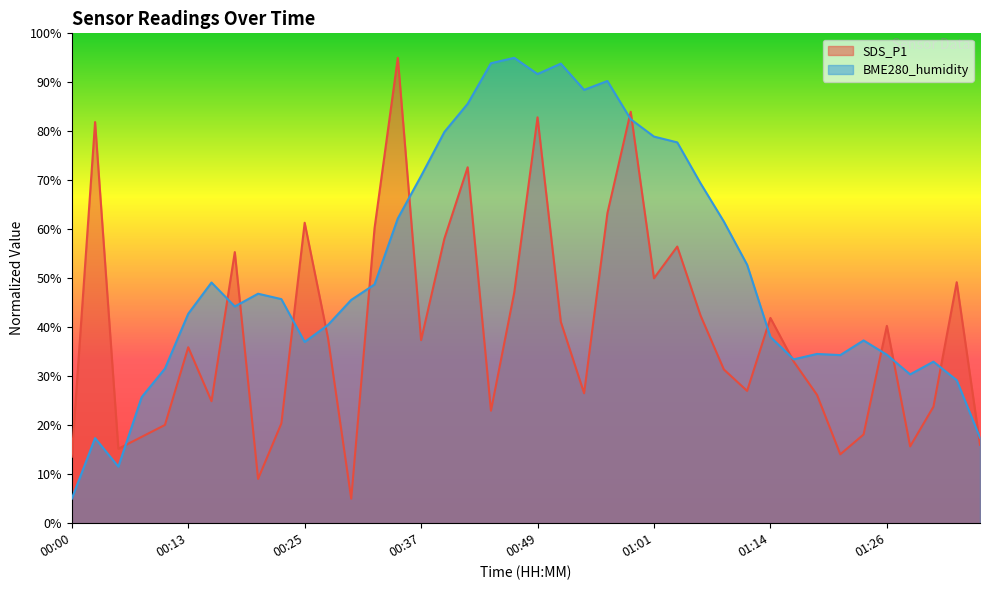

Which series changed the most between 00:49 and 00:54?

SDS_P1